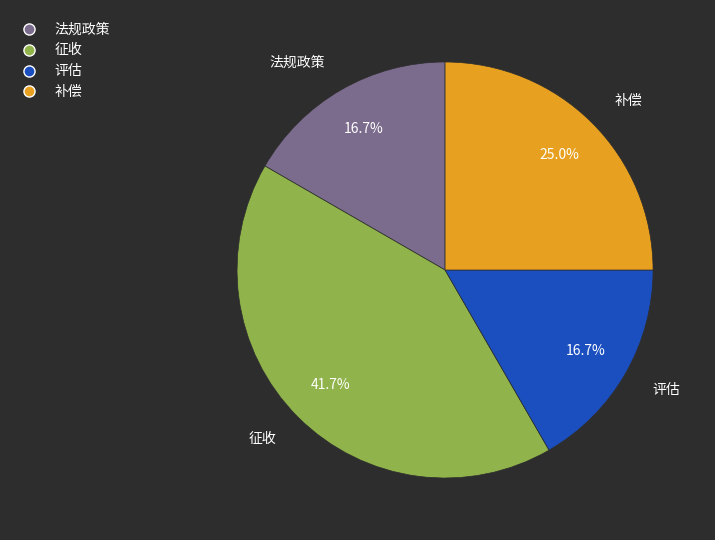

What percentage do 补偿 and 评估 together represent?

41.7%